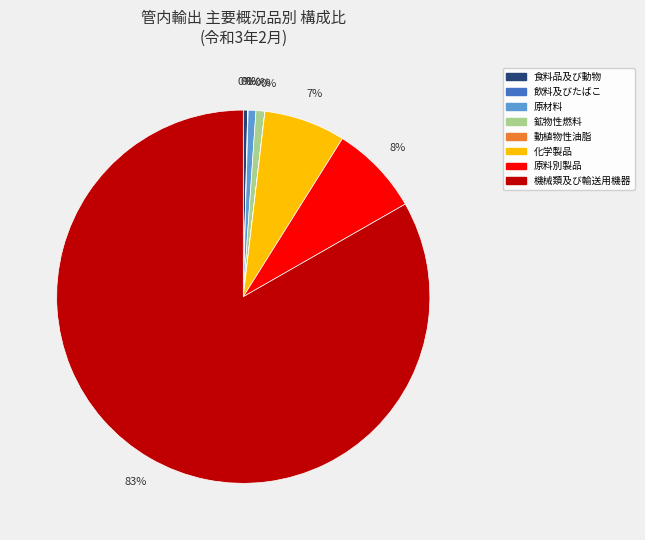

What percentage is NOT represented by 鉱物性燃料（3）?

99.2%